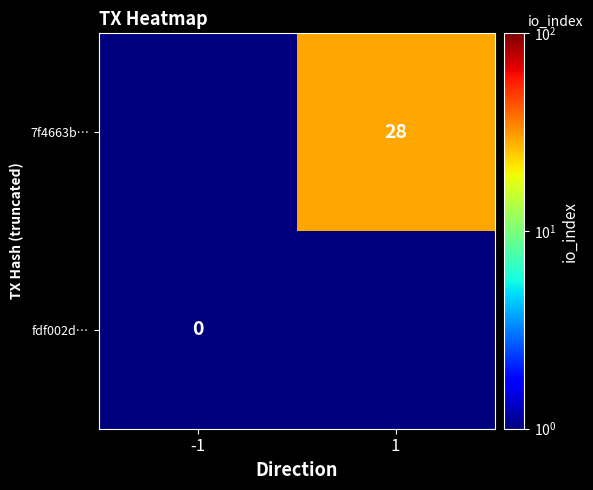

True or false: 7f4663b… has a value of 46.5 at 1.

False